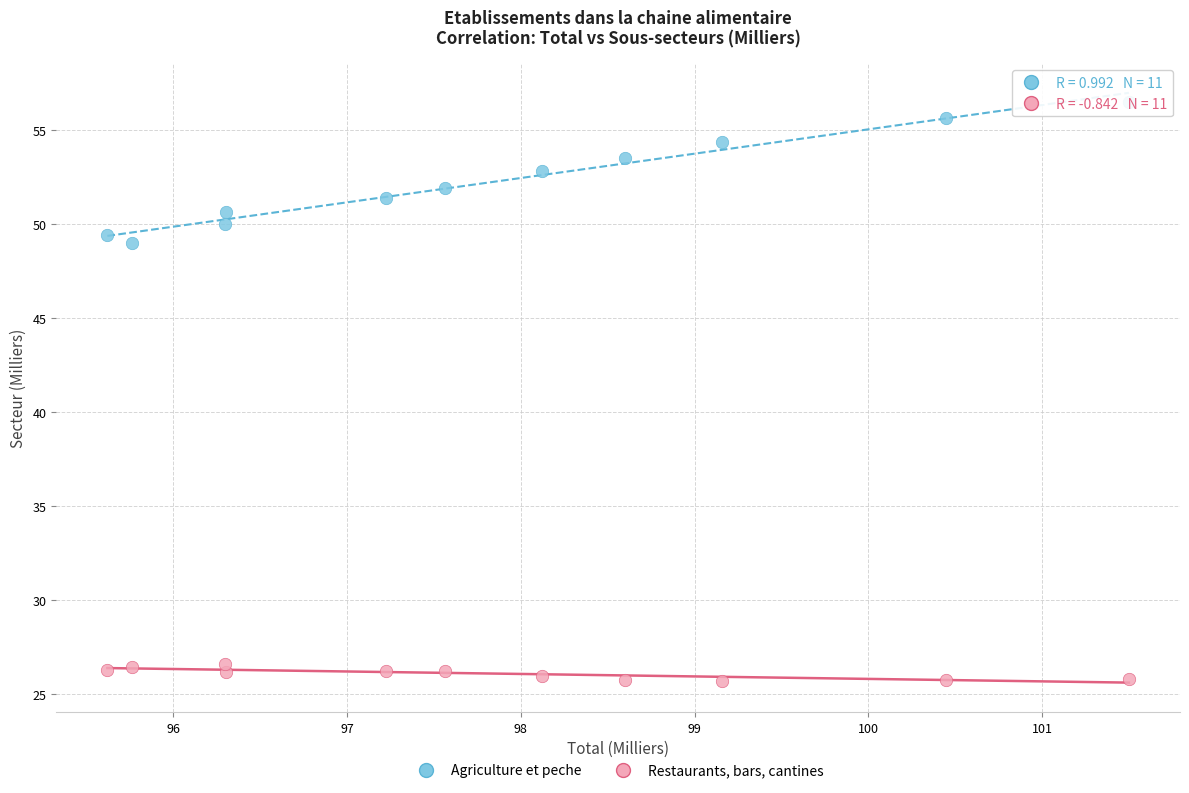

What are all the series names shown in the legend?

Agriculture et peche, Restaurants, bars, cantines